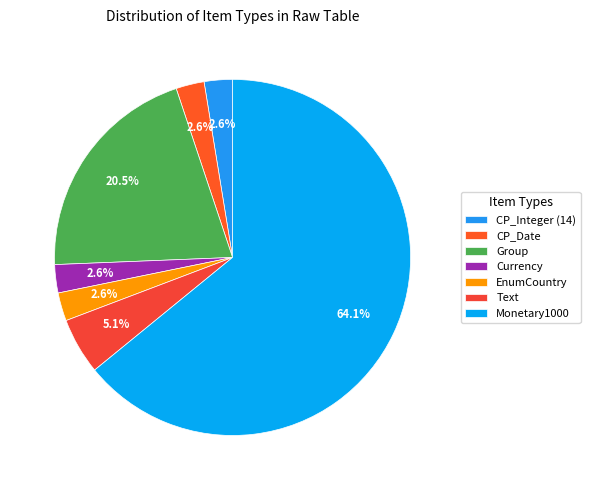

To the nearest percent, what is the average slice percentage?

14%